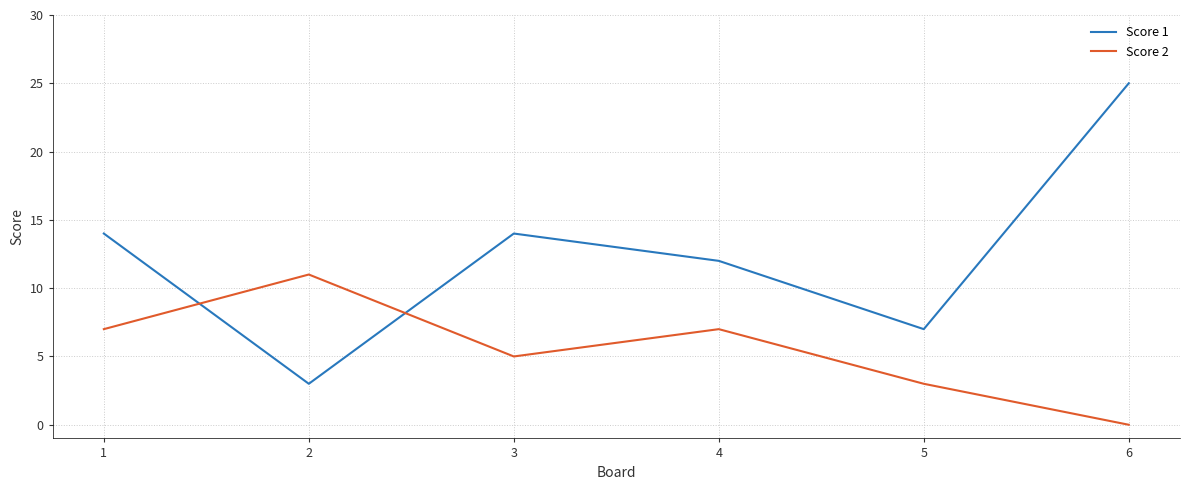

Which series ends up on top after the final intersection of Score 1 and Score 2?

Score 1